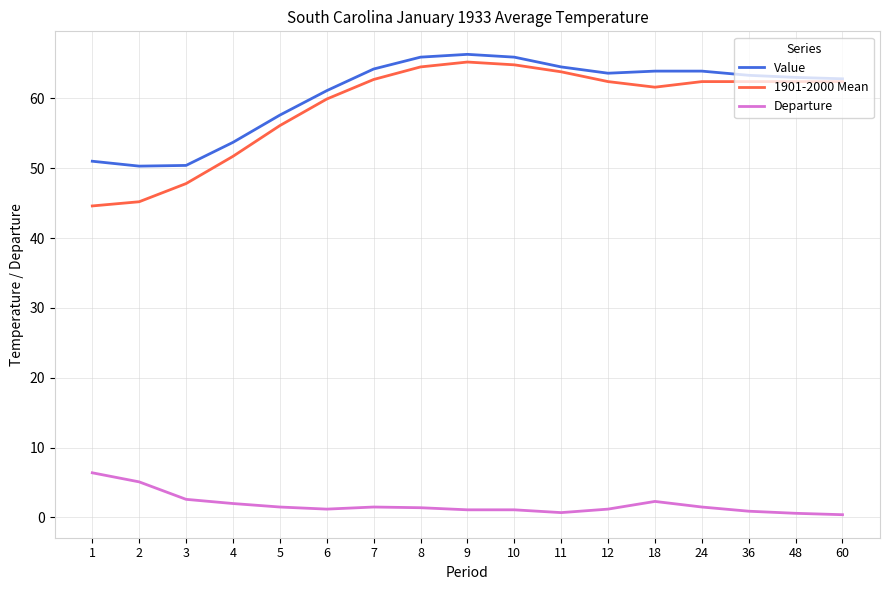

What is the total value across all series at 36?

126.6